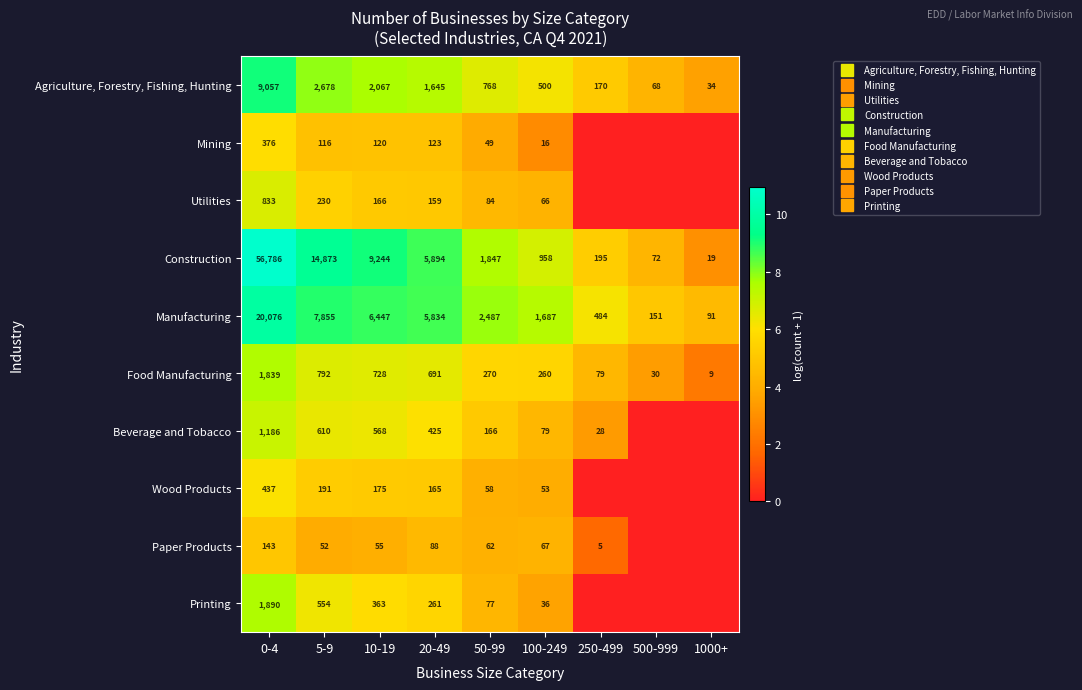

How many values in the Food Manufacturing series are below 5?

3